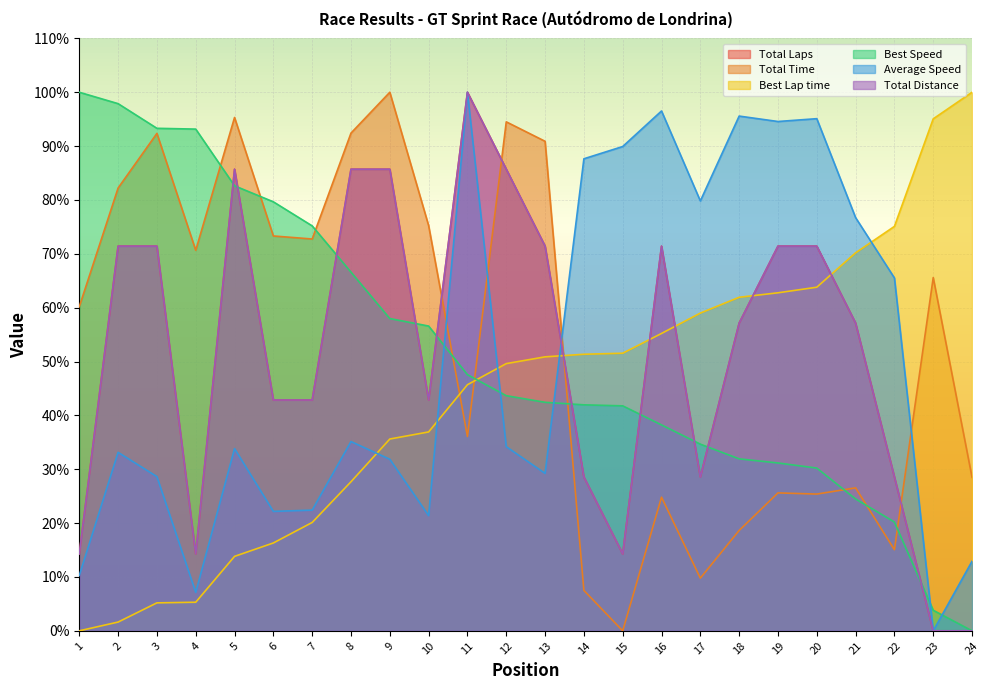

Which label corresponds to the largest value in the chart?

9